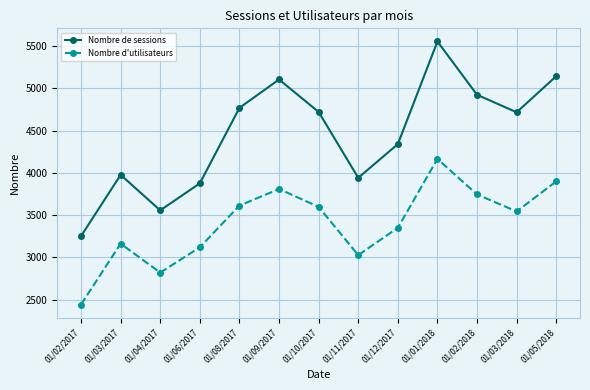

What is the difference between the highest and lowest values at 01/04/2017?

737